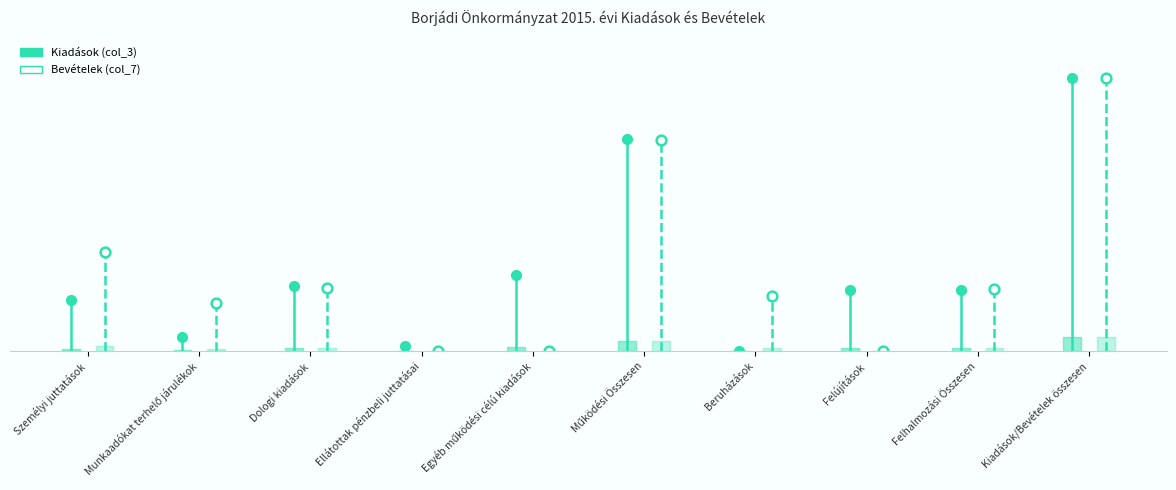

Which series has the largest range (max minus min)?

Bevételek (col_7)